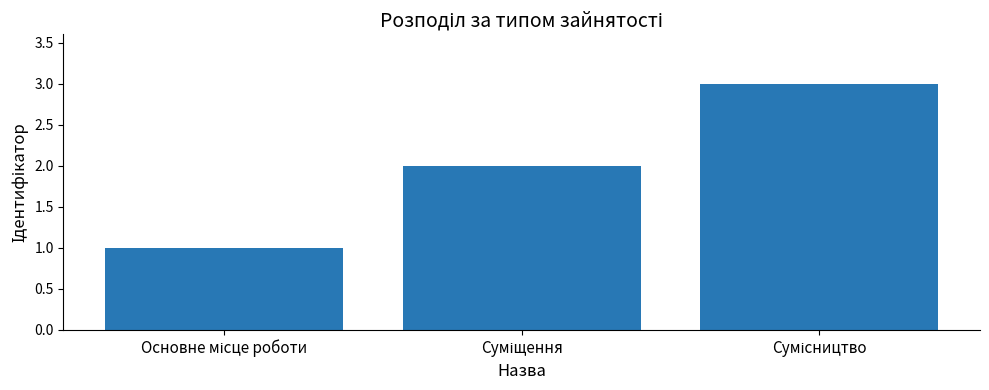

What is the sum of all values?

6